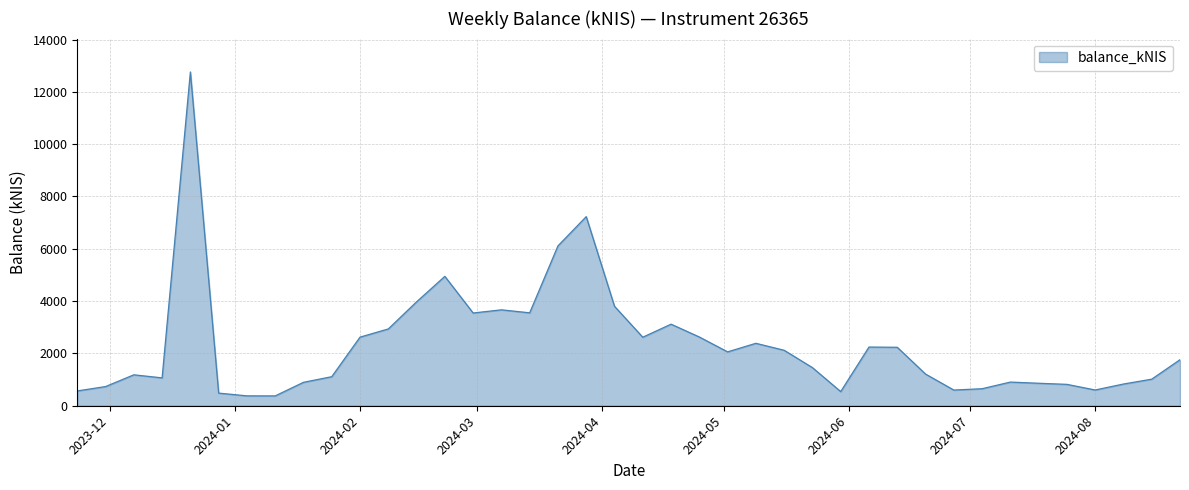

What is the maximum value shown in the chart?

12759.7